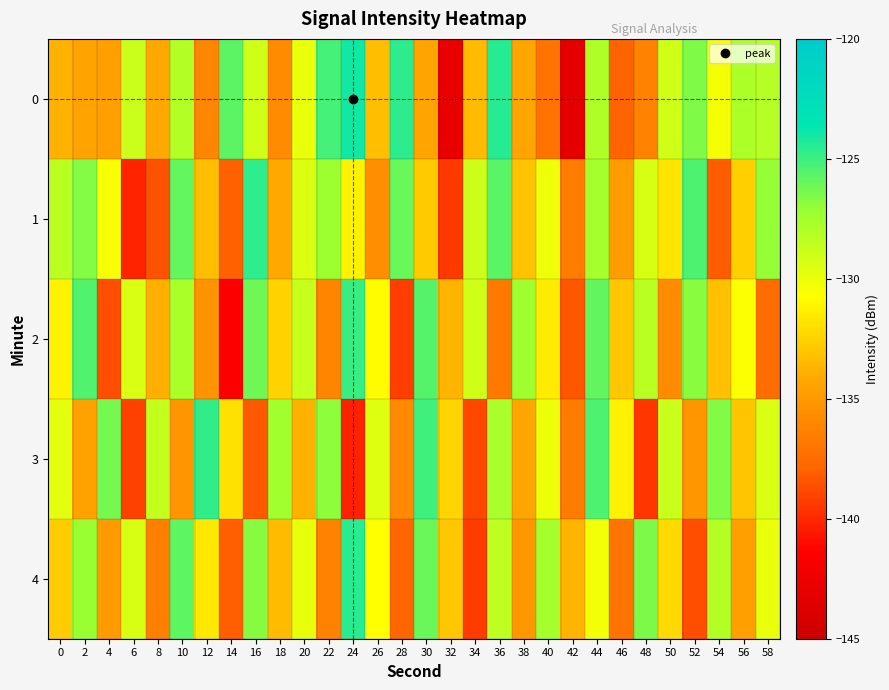

What is the total value across all series at 6?

-666.8